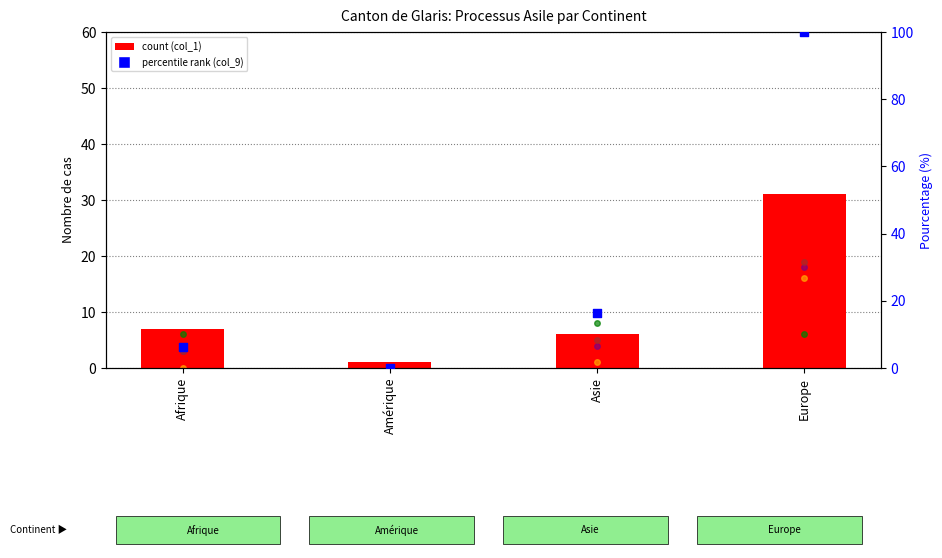

At how many categories does at least one series exceed 53?

1